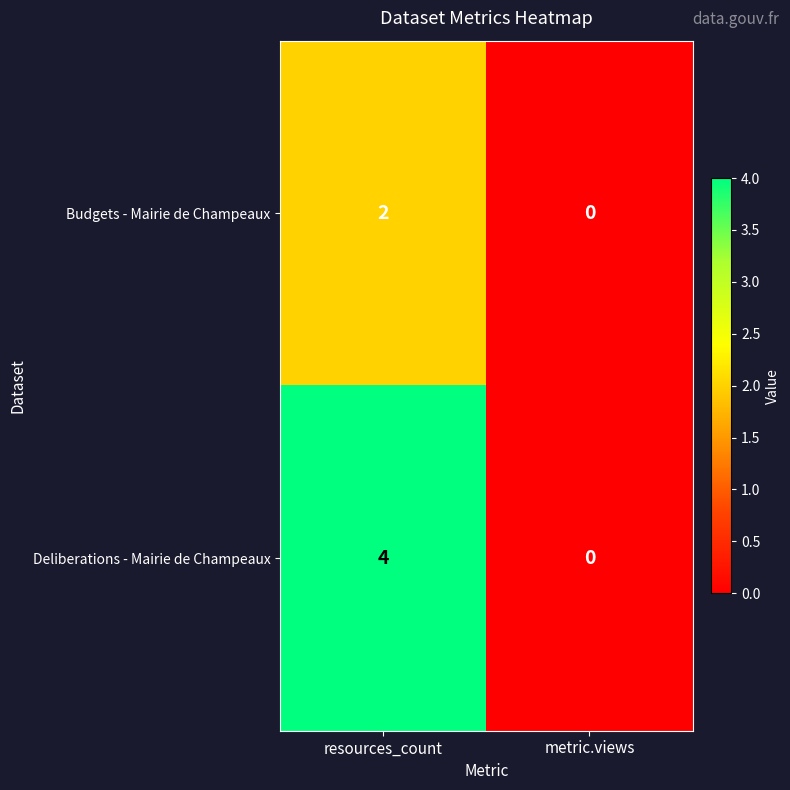

True or false: Budgets - Mairie de Champeaux has a value of 0 at metric.views.

True